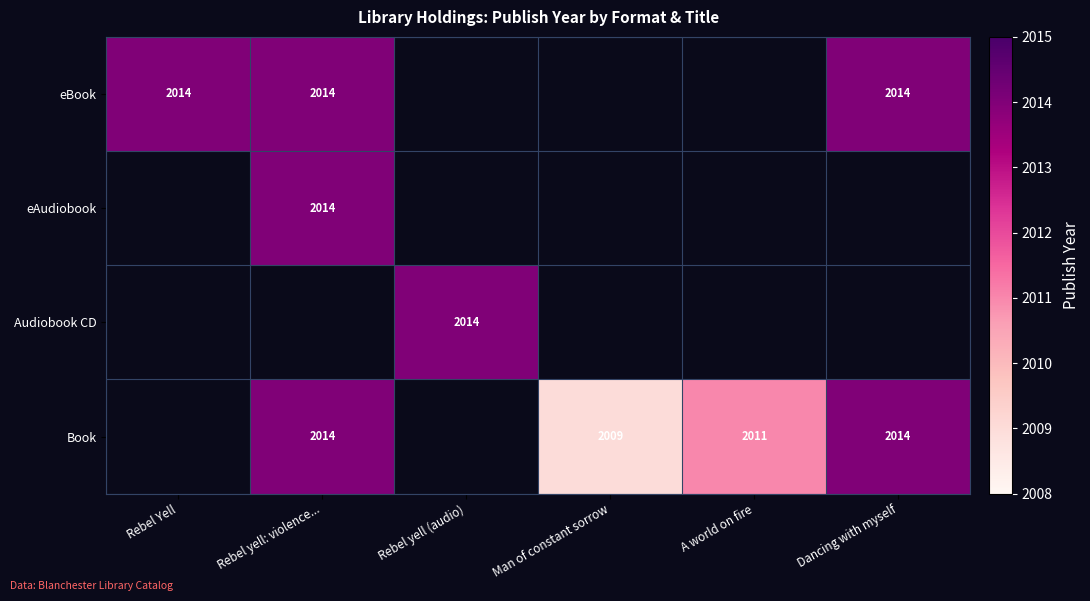

At which category is the sum across all series the highest?

Rebel yell: violence...